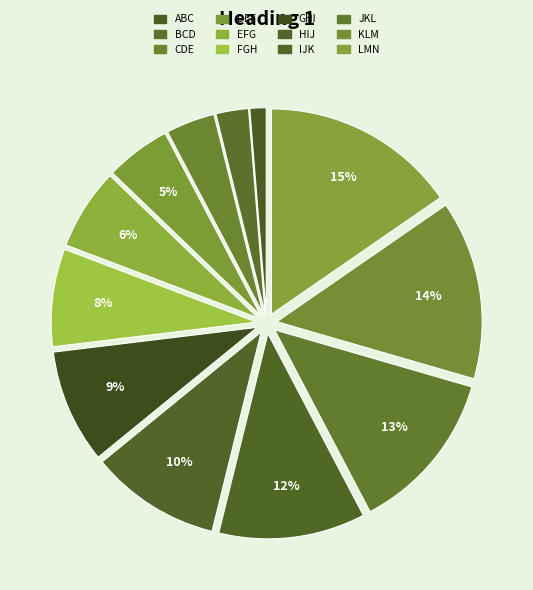

Rank the categories by value from lowest to highest.

ABC, BCD, CDE, DEF, EFG, FGH, GHI, HIJ, IJK, JKL, KLM, LMN